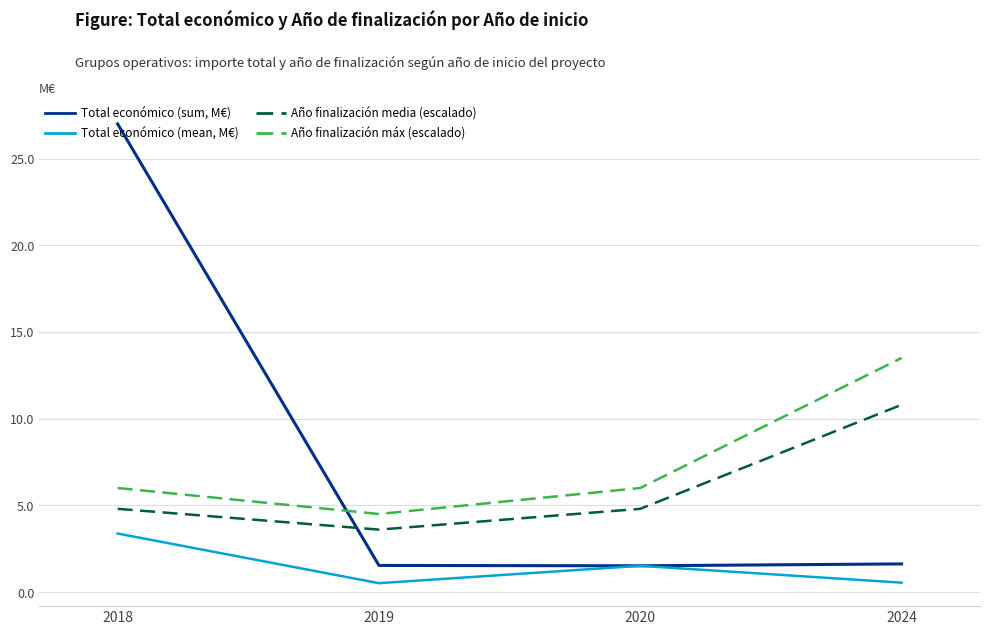

Is the value of Total económico (mean, M€) at 2018 greater than the value of Año finalización media (escalado) at 2024?

No